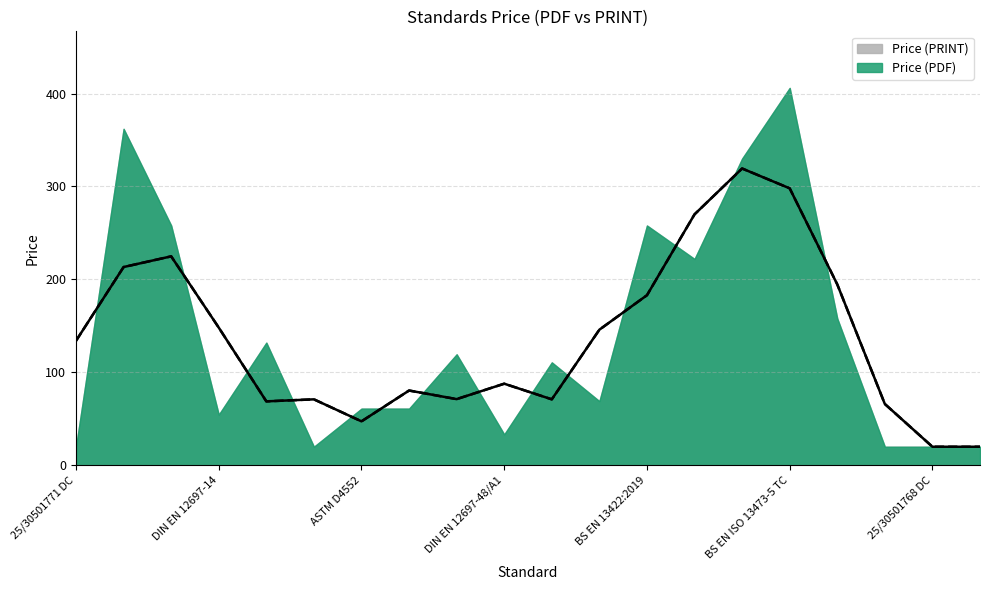

What are all the series names shown in the legend?

Price (PDF), Price (PRINT)